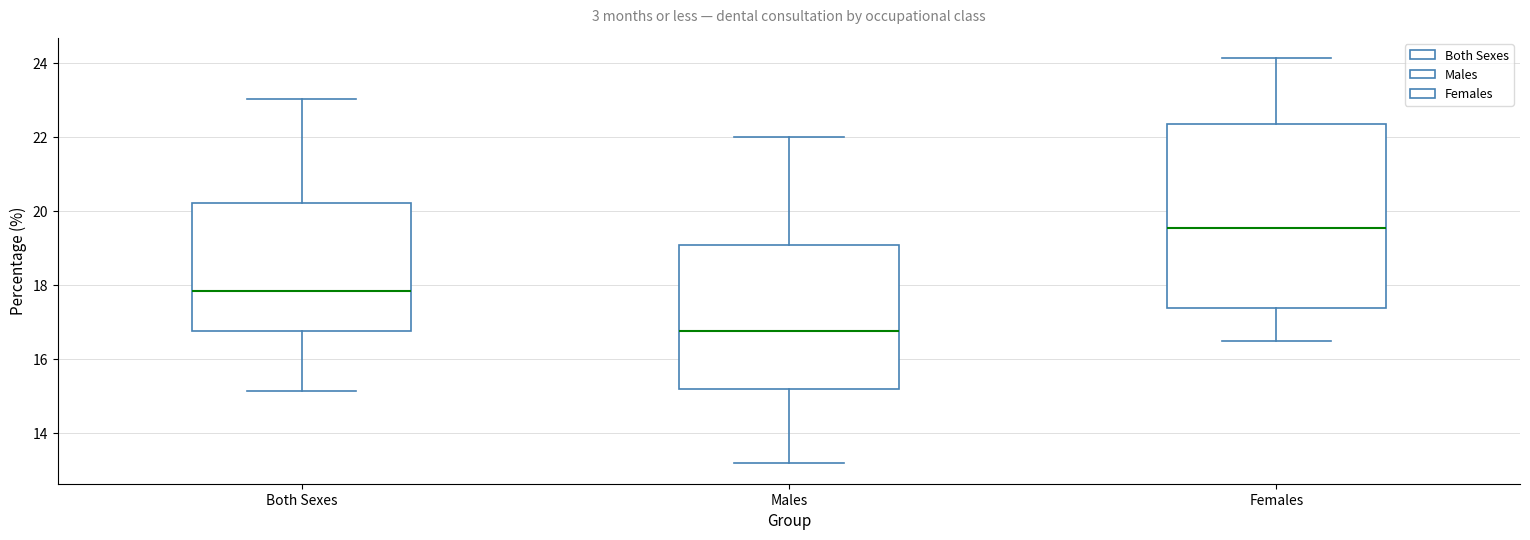

Which box is the tallest, from its lower edge to its upper edge?

Females